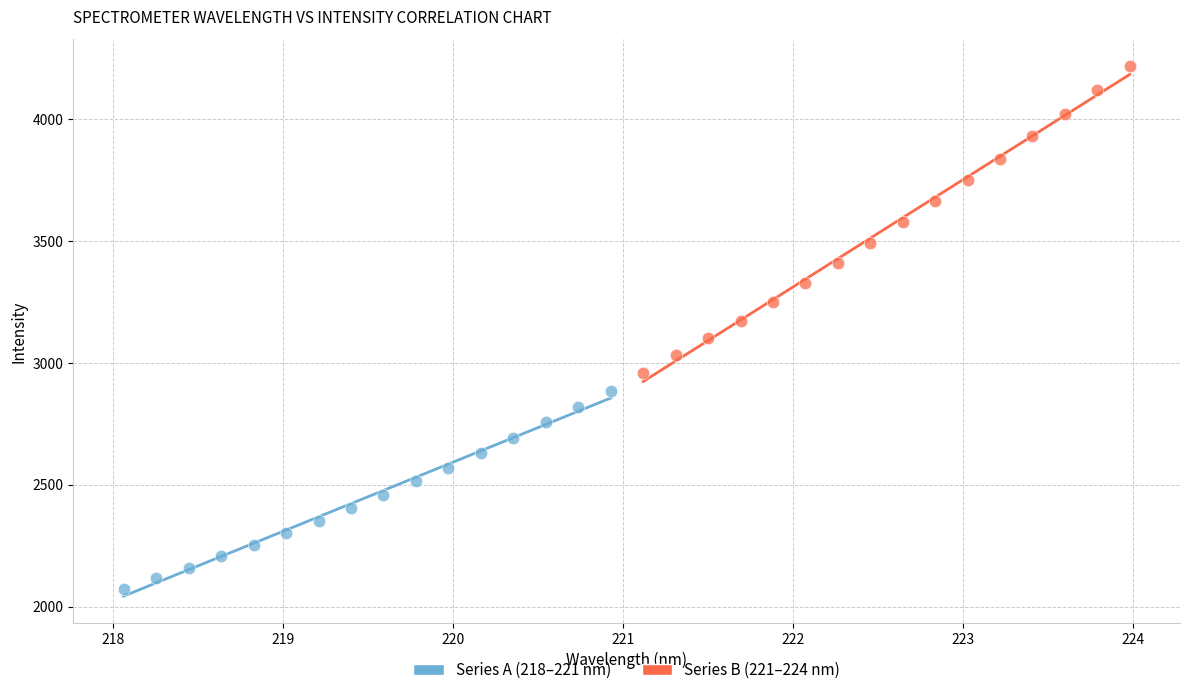

Which series has the widest spread of Y values?

Series B (221–224 nm)